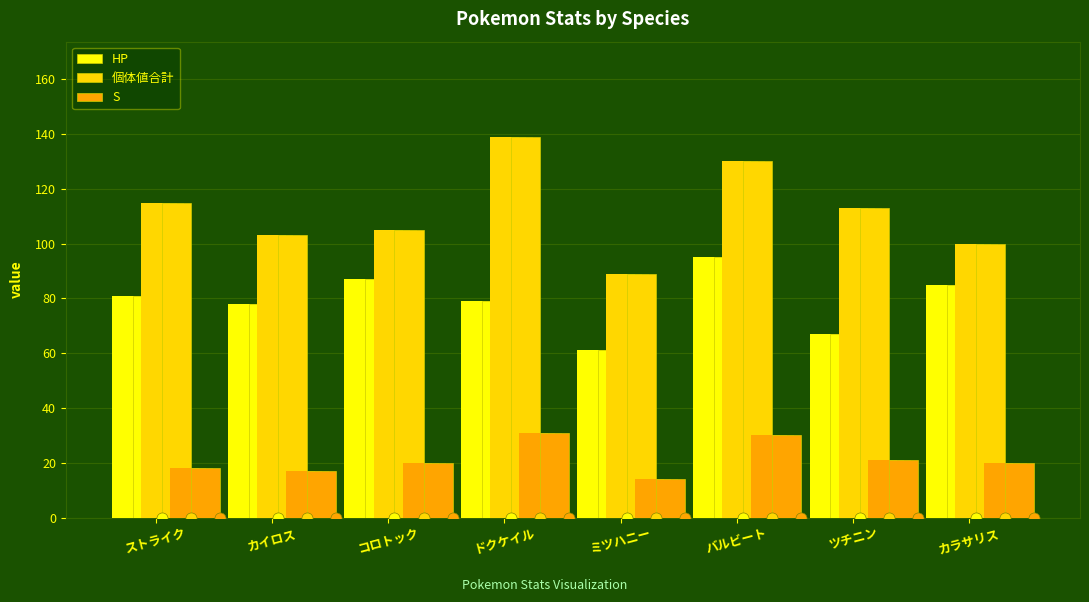

What is the label of the 4th bar from the left?

ドクケイル